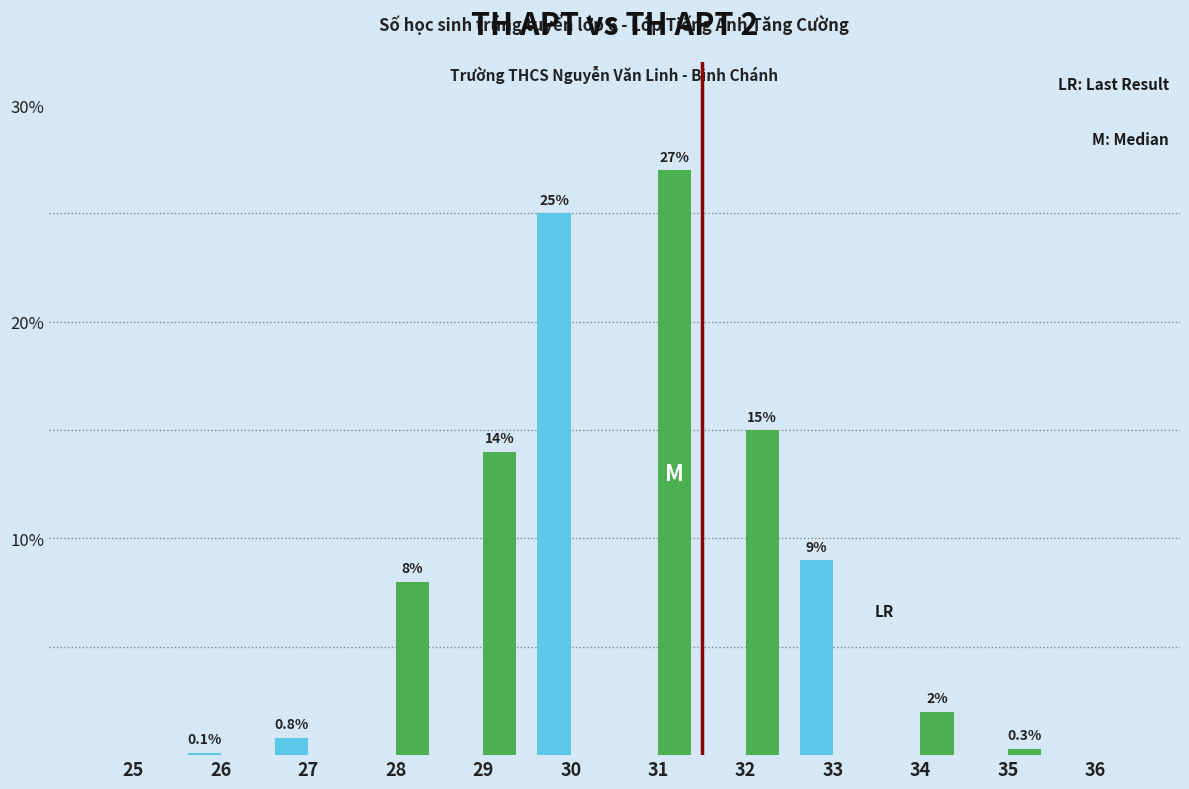

Count the number of categories in the chart.

12